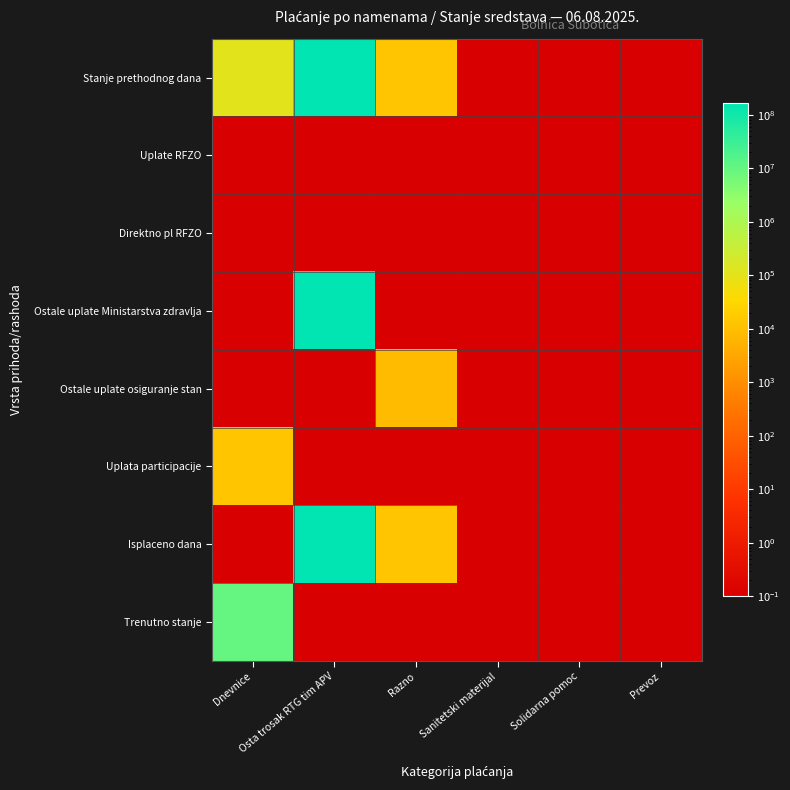

How many distinct data groups are displayed?

8